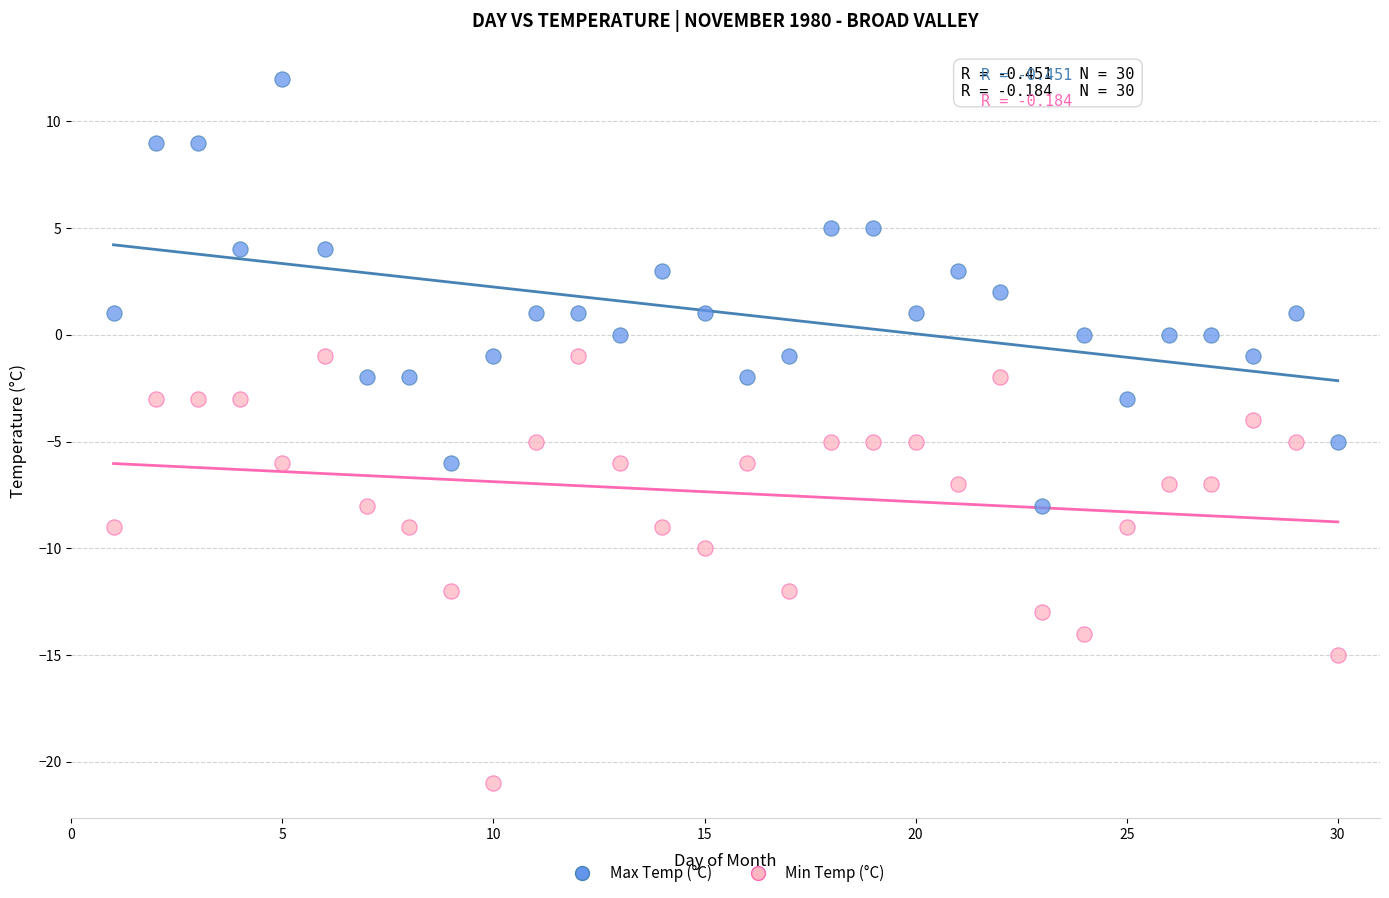

Across all data points, what is the range of Y values (max minus min)?

33